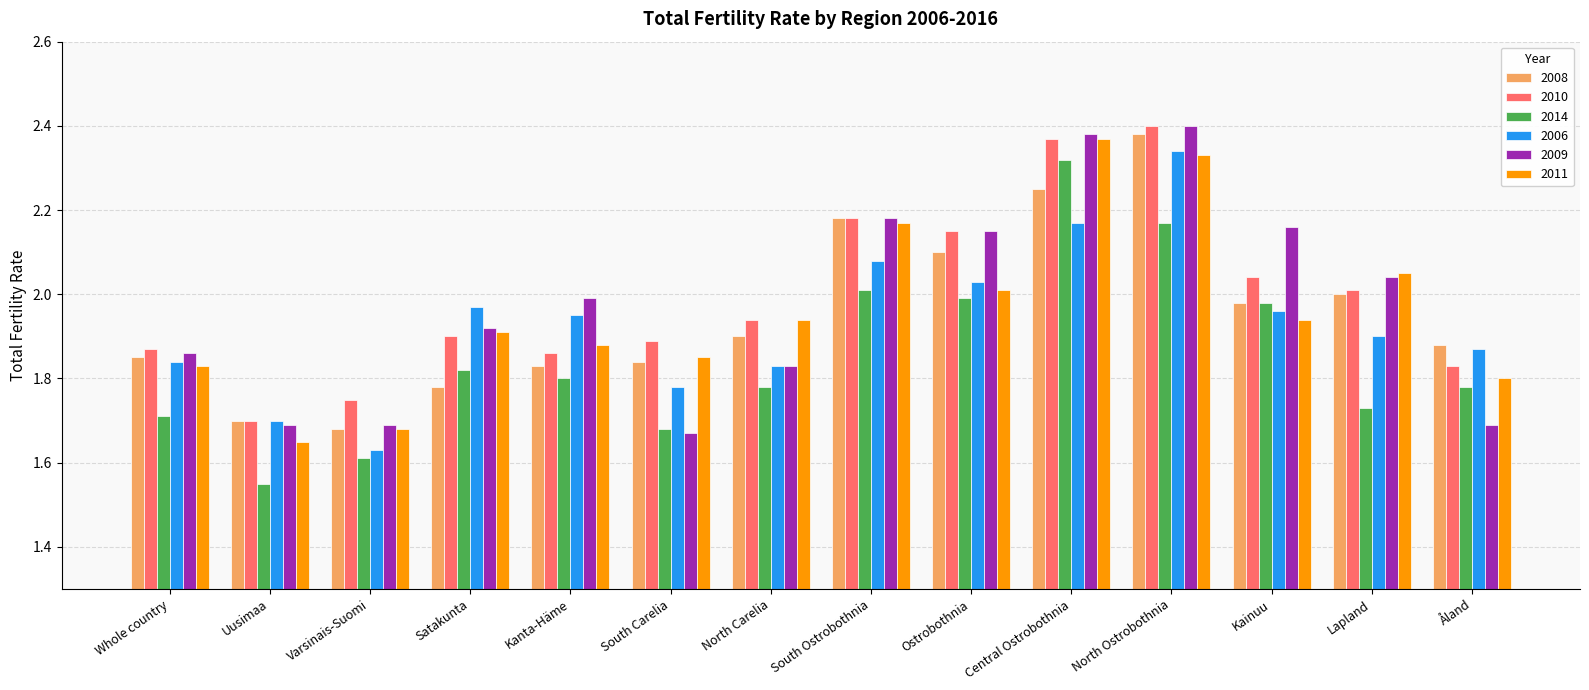

The 2010 series shows 2.7 at Åland. True or false?

False